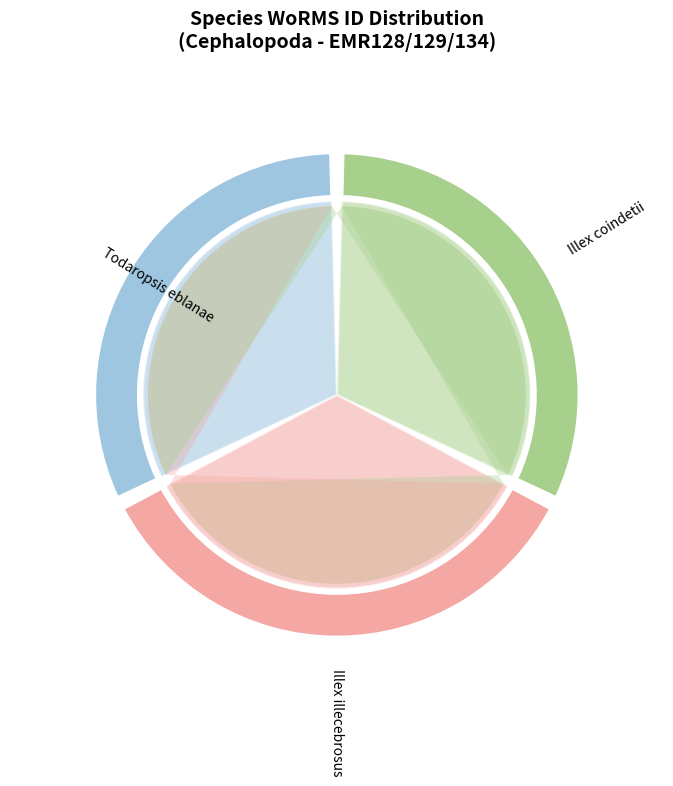

Approximately how many times larger is the value at Illex illecebrosus compared to Todaropsis eblanae?

1.1